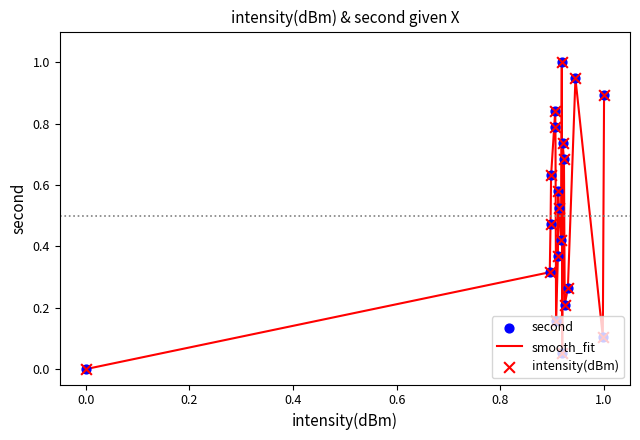

What is the maximum value shown in the chart?

1.0